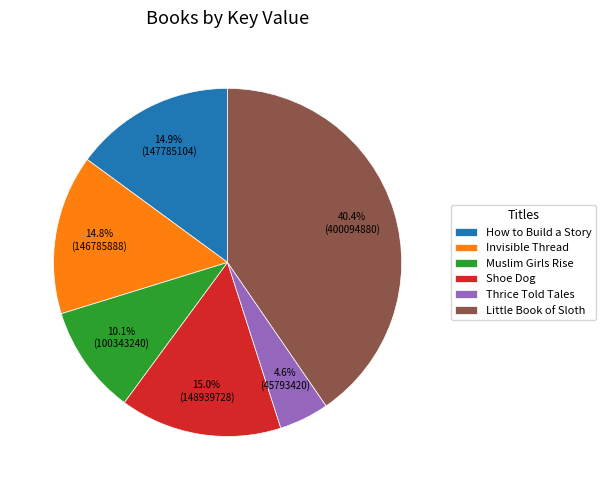

What percentage is the How to Build a Story slice, to the nearest percent?

15%